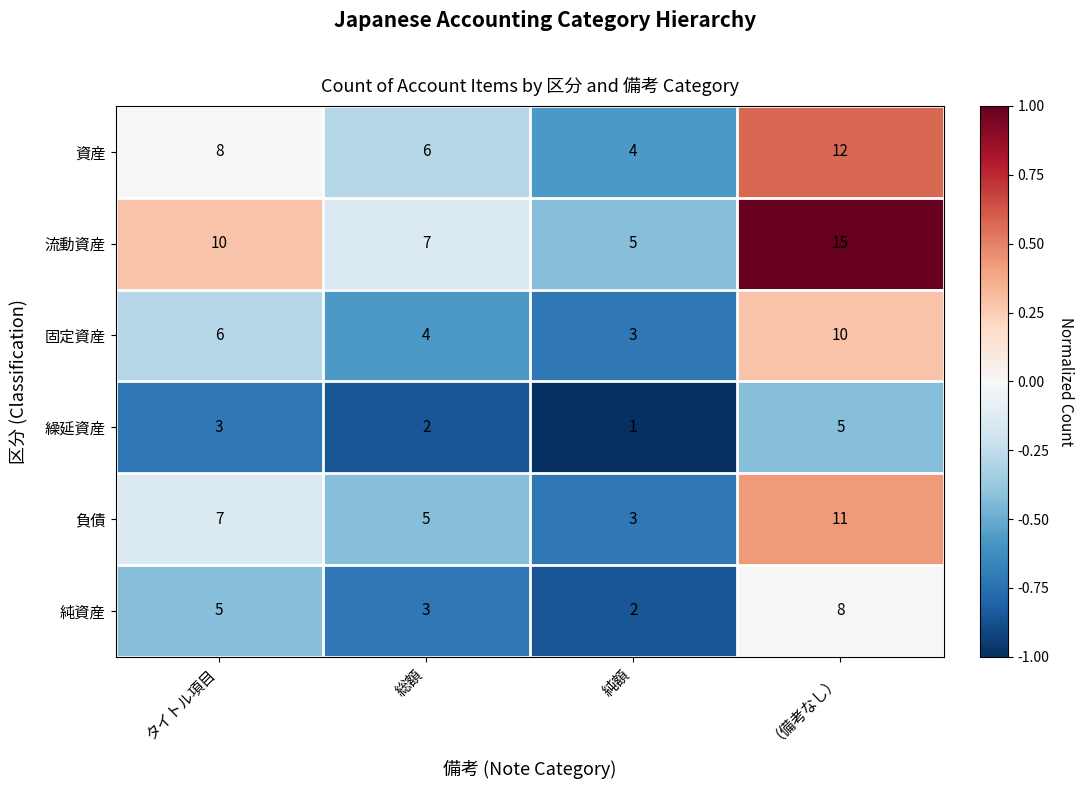

Read the 資産 value at タイトル項目.

8